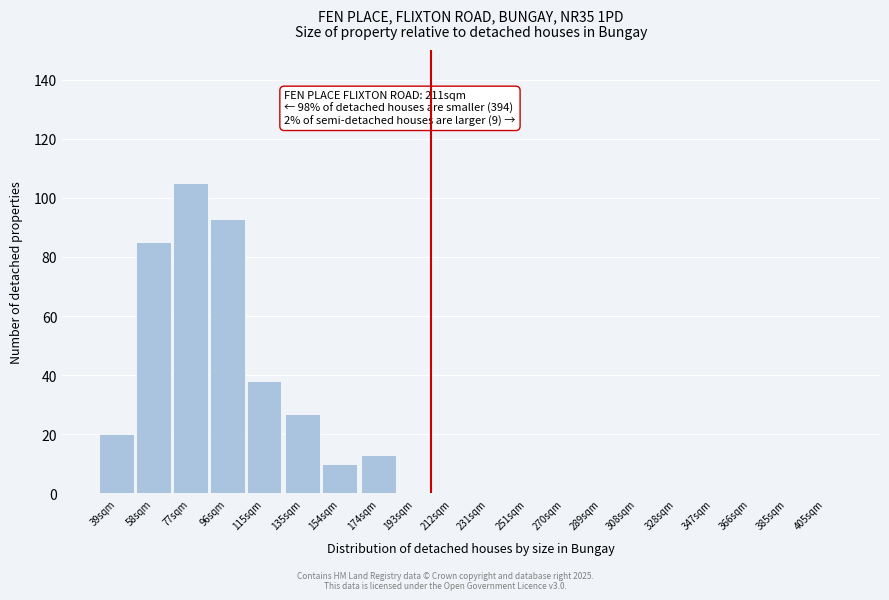

Reading left to right, extract all data points from this chart.

39sqm=20	58sqm=85	77sqm=105	96sqm=93	115sqm=38	135sqm=27	154sqm=10	174sqm=13	193sqm=0	212sqm=0	231sqm=0	251sqm=0	270sqm=0	289sqm=0	308sqm=0	328sqm=0	347sqm=0	366sqm=0	385sqm=0	405sqm=0